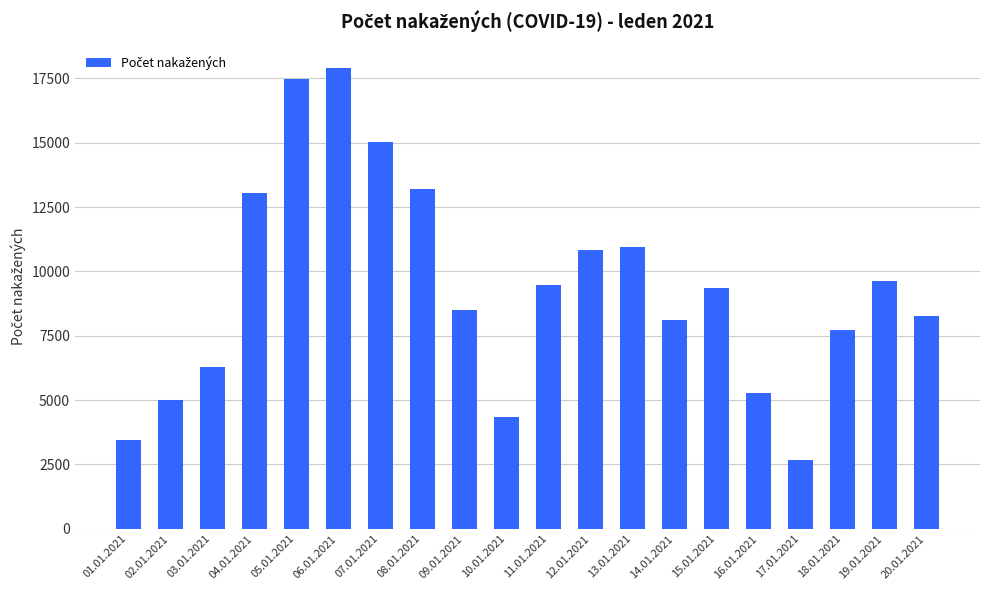

What is the average value?

9332